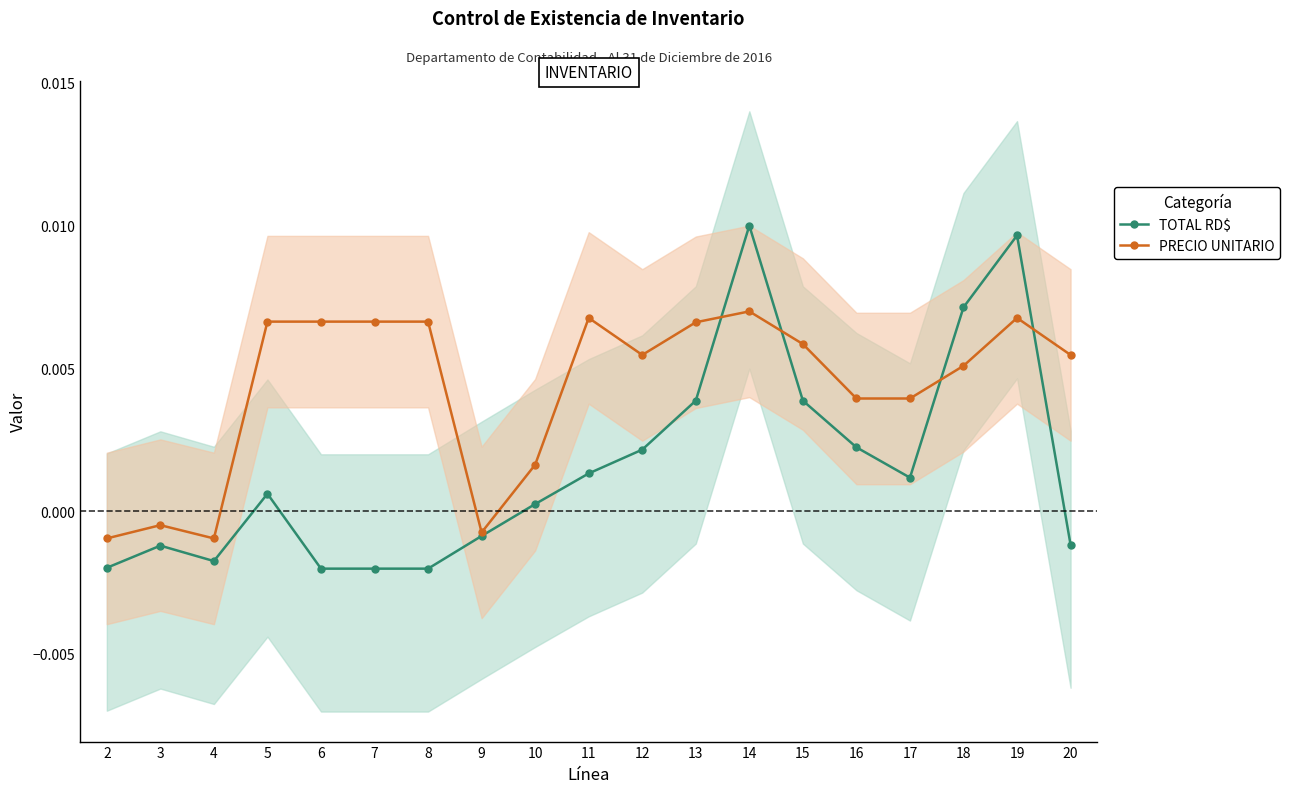

Which series has the largest total across all categories?

PRECIO UNITARIO